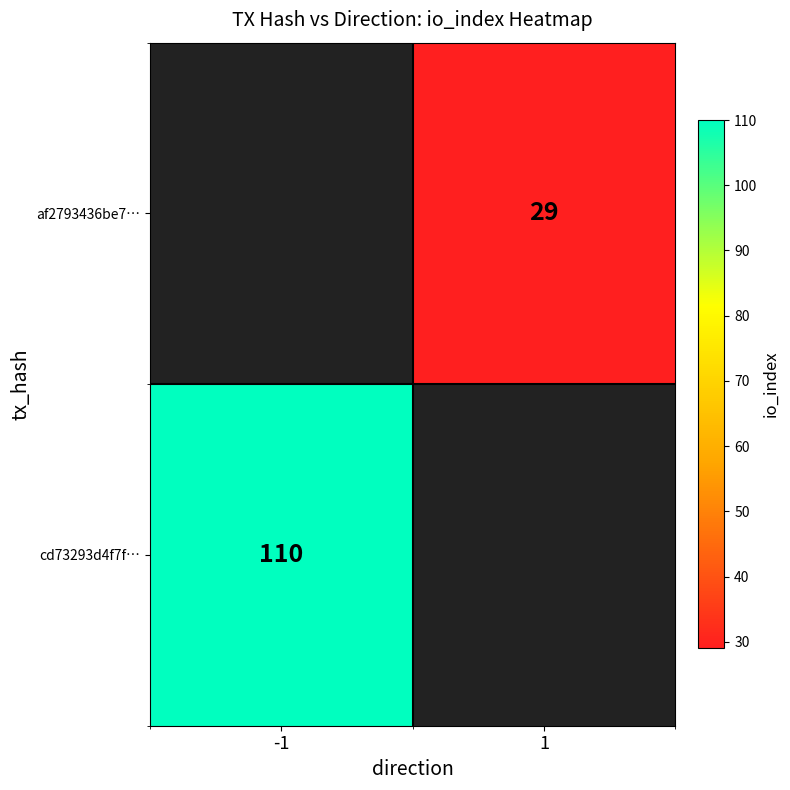

The cd73293d4f7f… series shows 110 at -1. True or false?

True